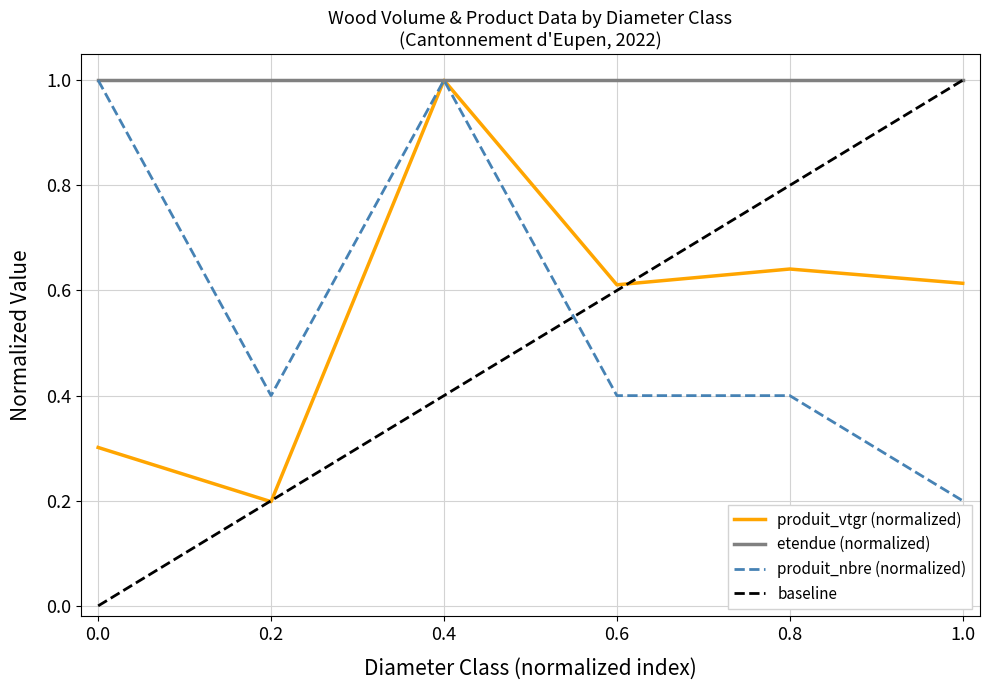

The value of produit_vtgr (normalized) at 0.2 is 0.3. True or false?

False